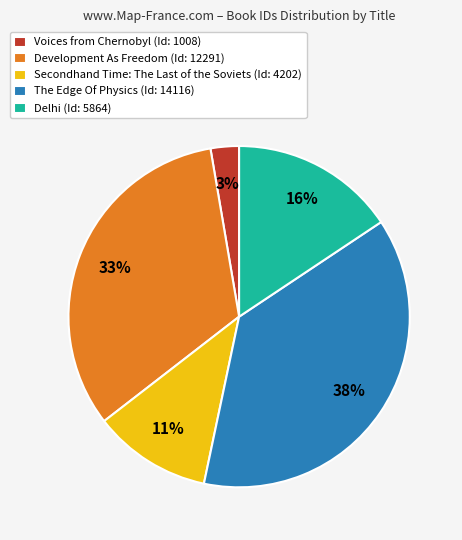

Rank the categories by value from highest to lowest.

The Edge Of Physics, Development As Freedom, Delhi, Secondhand Time: The Last of the Soviets, Voices from Chernobyl